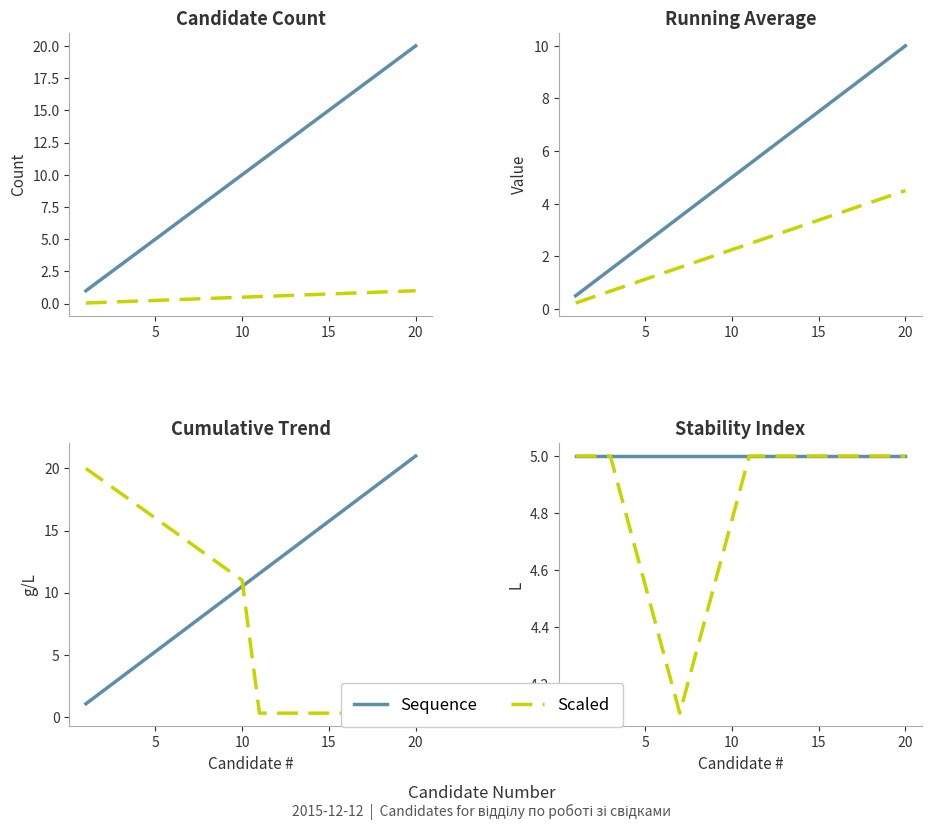

How many lines are shown in the chart?

2